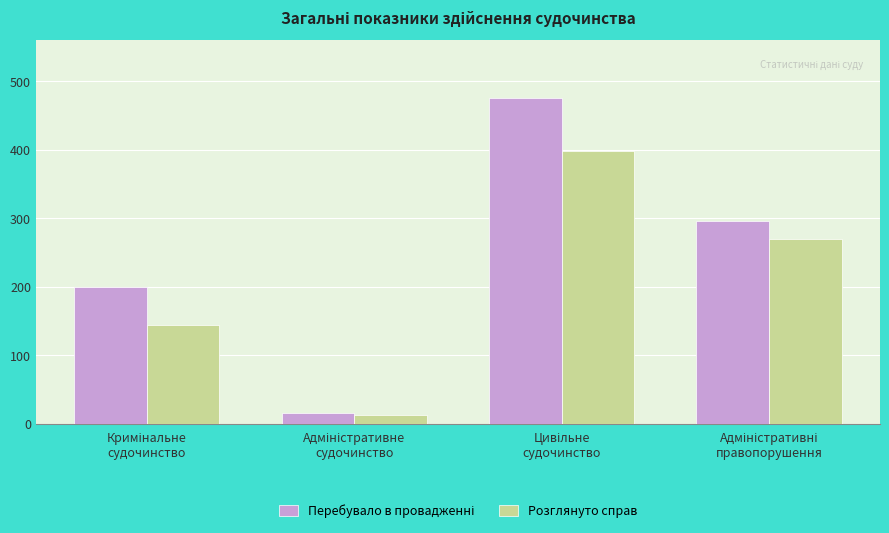

What is the difference between the maximum and second lowest values in the Розглянуто справ series?

254